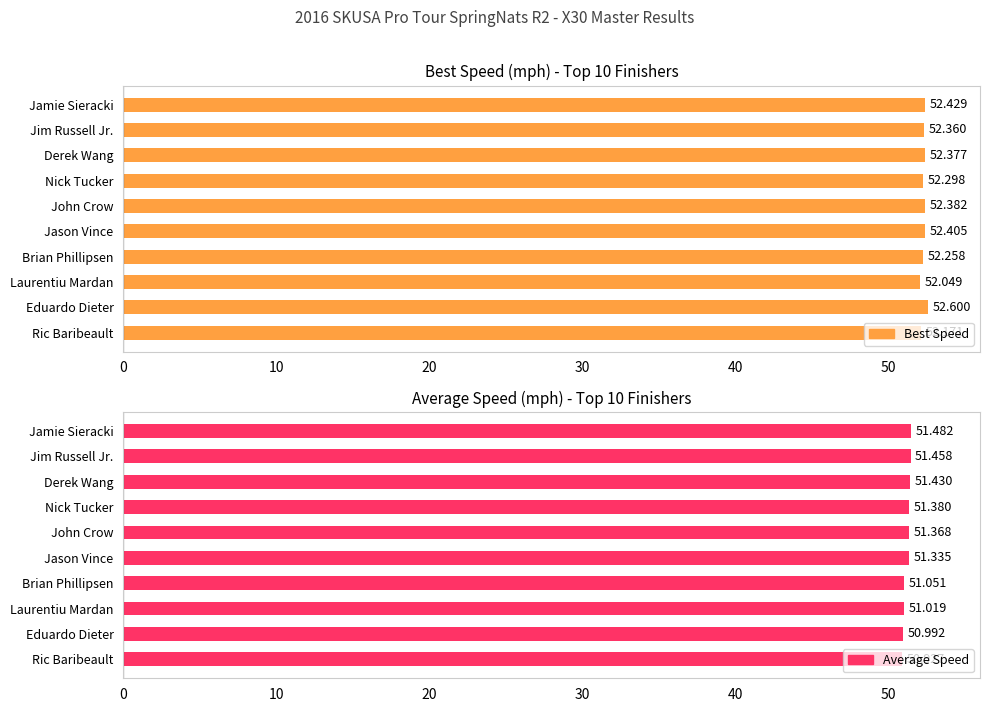

Reading left to right, extract all data points from this chart.

Best Speed: 52.4	52.4	52.4	52.3	52.4	52.4	52.3	52.0	52.6	52.2
Average Speed: 51.5	51.5	51.4	51.4	51.4	51.3	51.1	51.0	51.0	50.9